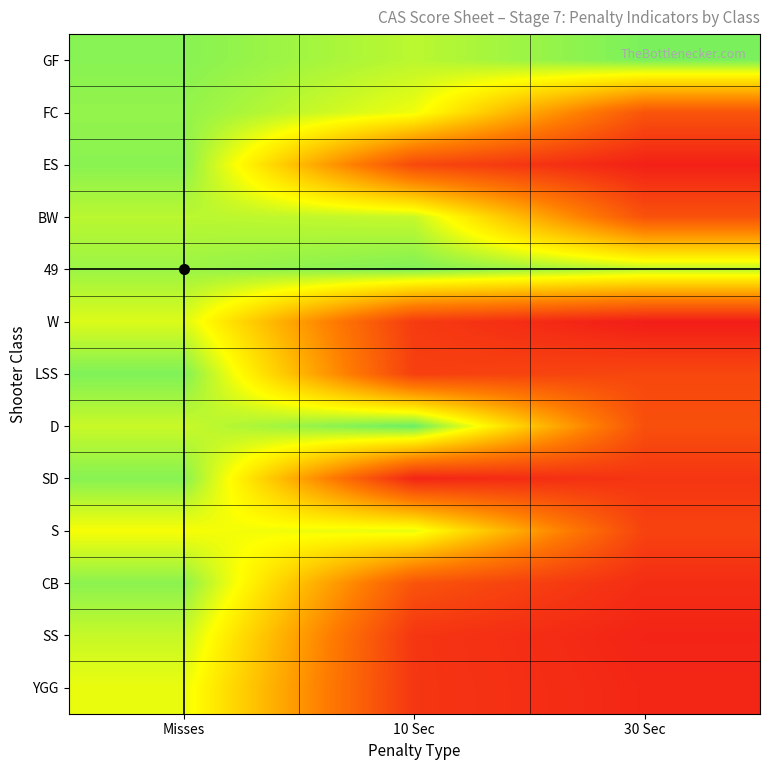

Count the number of data series in this chart.

13